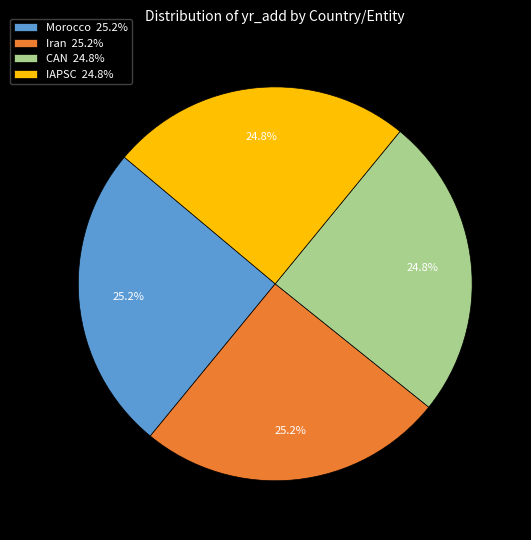

How many slices are in this pie chart?

4